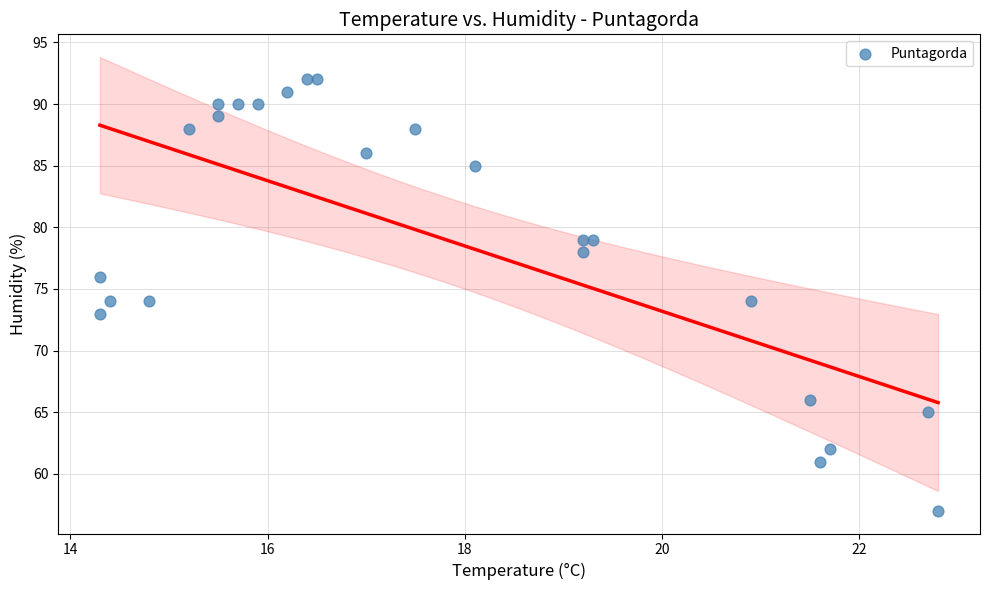

What is the range of Y values (max minus min)?

35